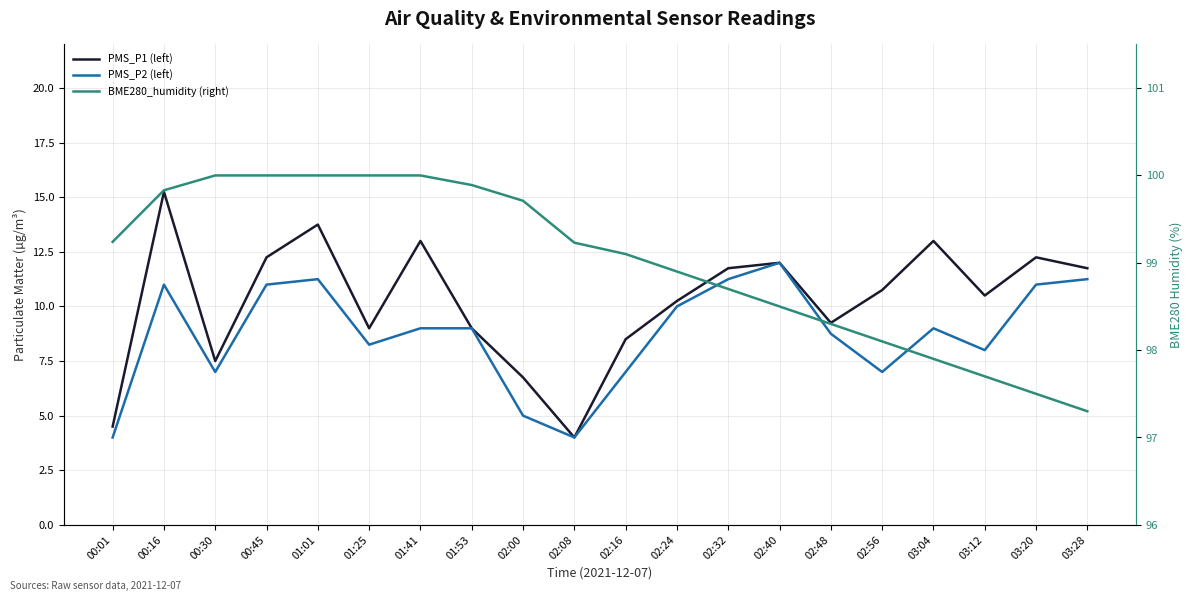

At how many categories does at least one series exceed 85?

20